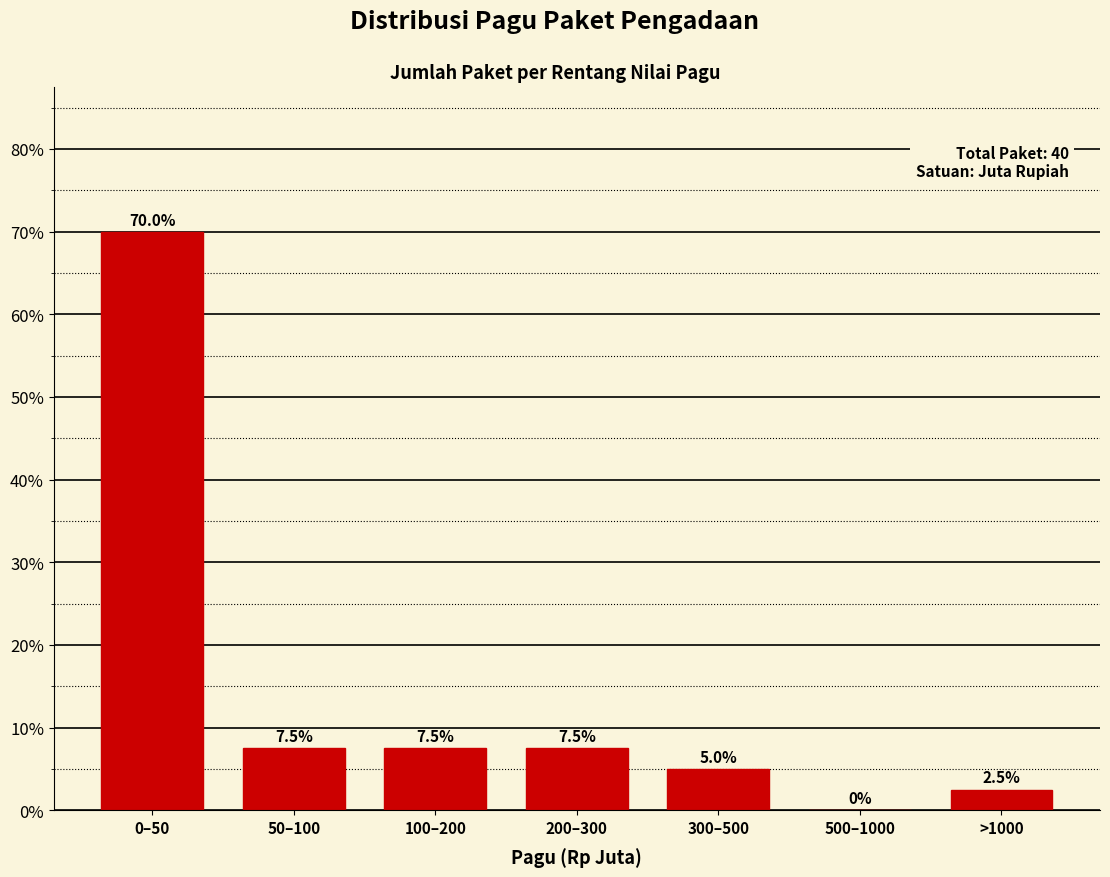

Reading right to left, what are all the values shown in this chart?

>1000=2.5	500–1000=0.0	300–500=5.0	200–300=7.5	100–200=7.5	50–100=7.5	0–50=70.0